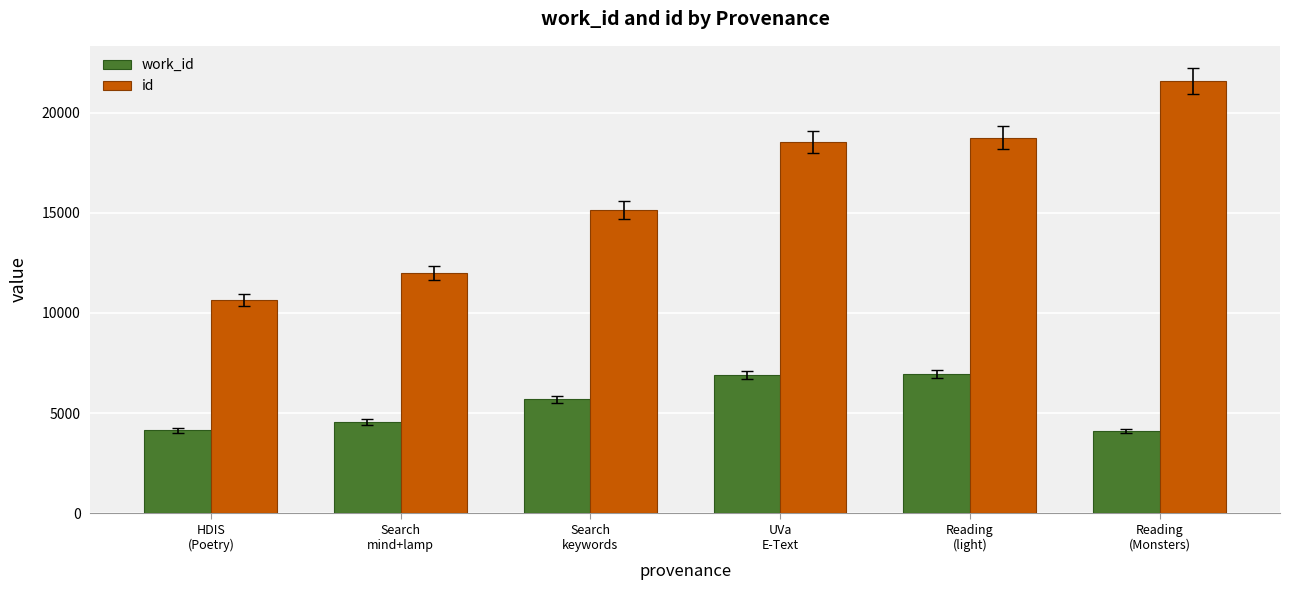

Which series has the largest total across all categories?

id